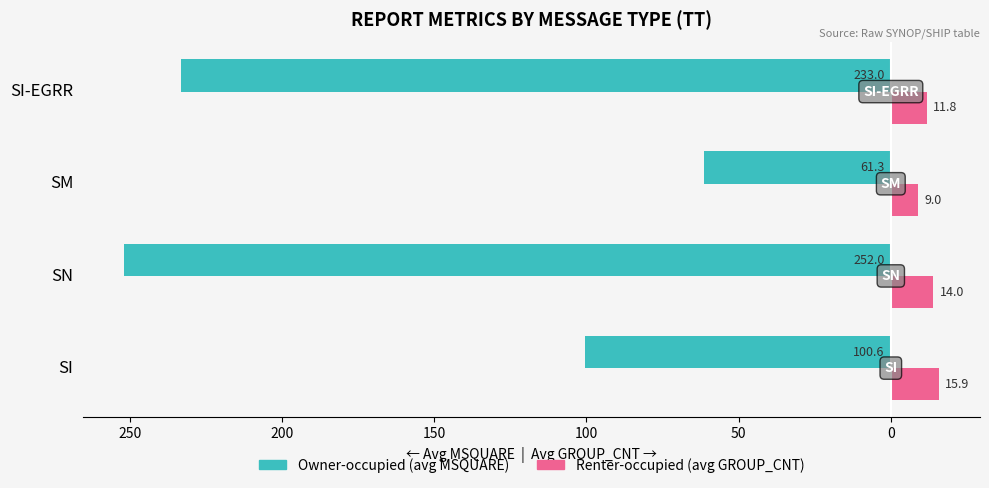

What are all the series names shown in the legend?

Owner-occupied (avg MSQUARE), Renter-occupied (avg GROUP_CNT)